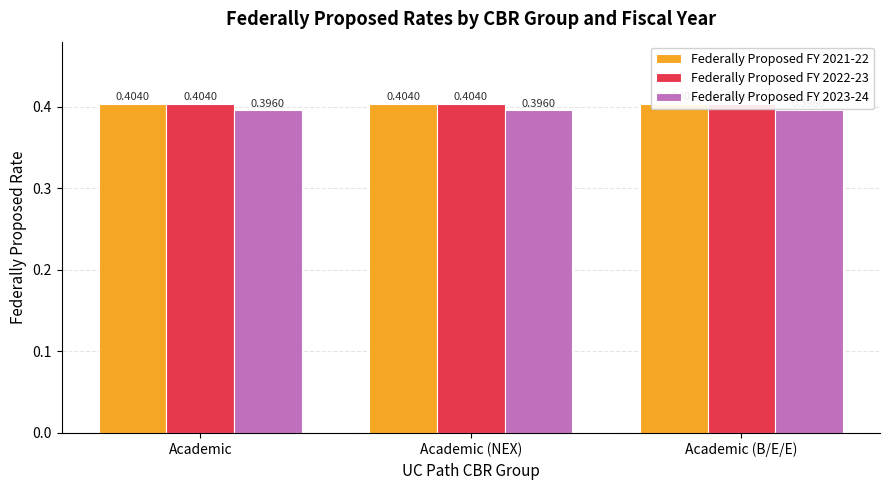

What is the sum of all Federally Proposed FY 2022-23 values?

1.2